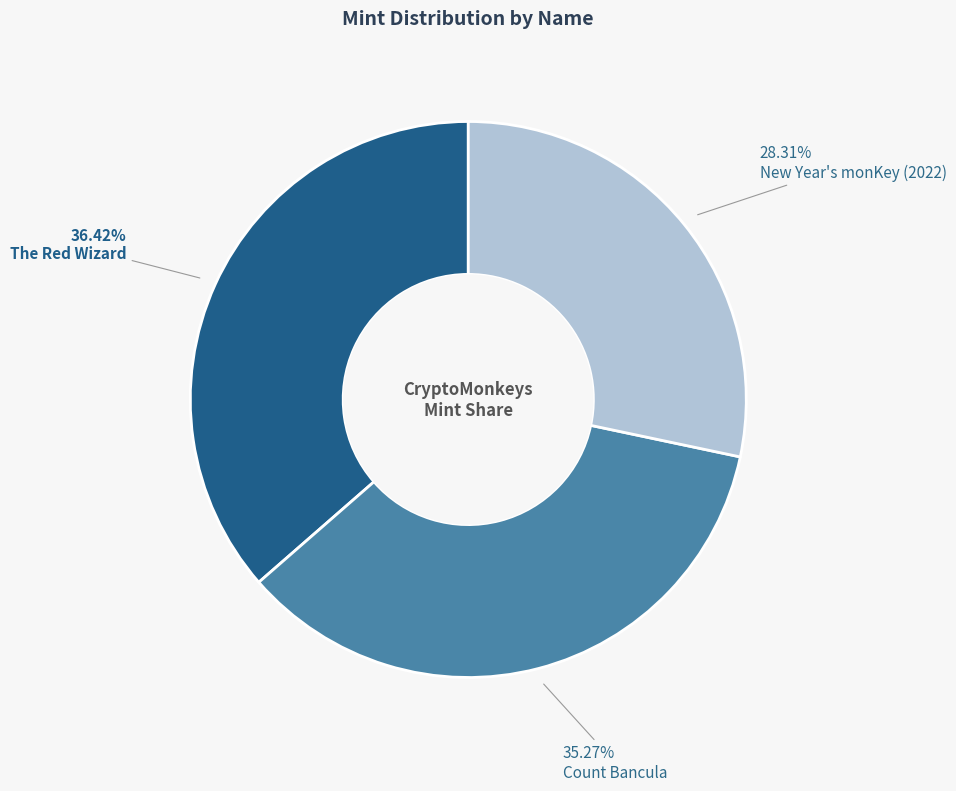

Which has a higher value, Count Bancula or New Year's monKey (2022)?

Count Bancula